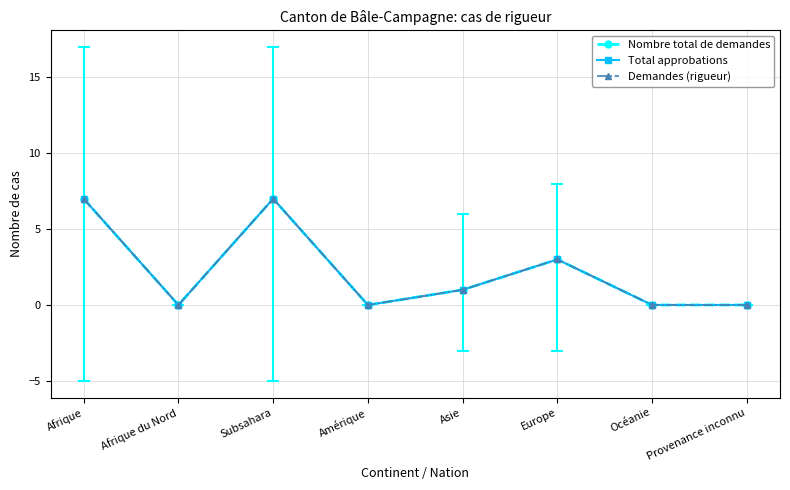

Which series has the largest total across all categories?

Nombre total de demandes